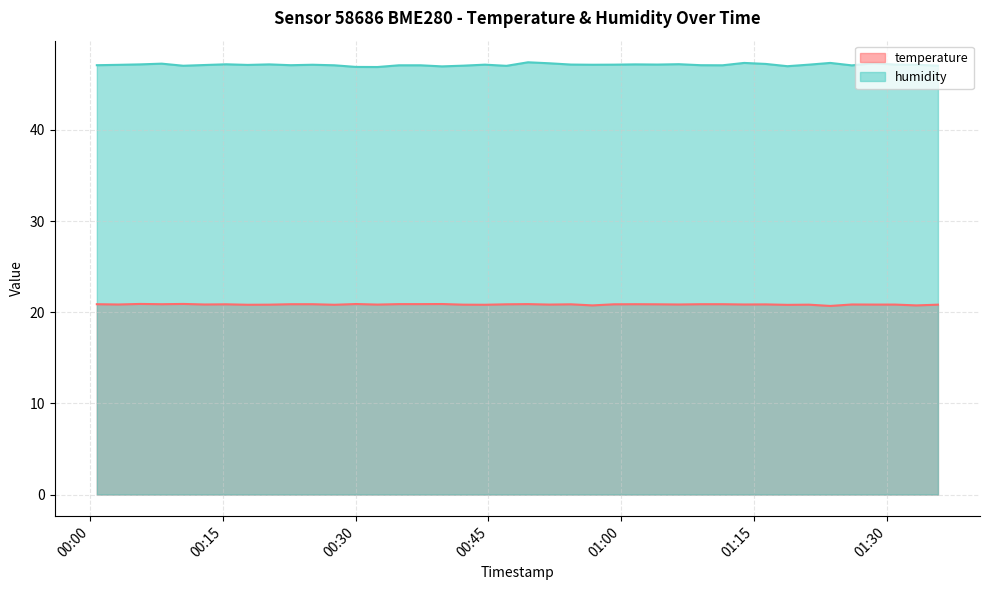

What is the difference between the highest and lowest values at 2024-02-15T00:08:04?

26.4